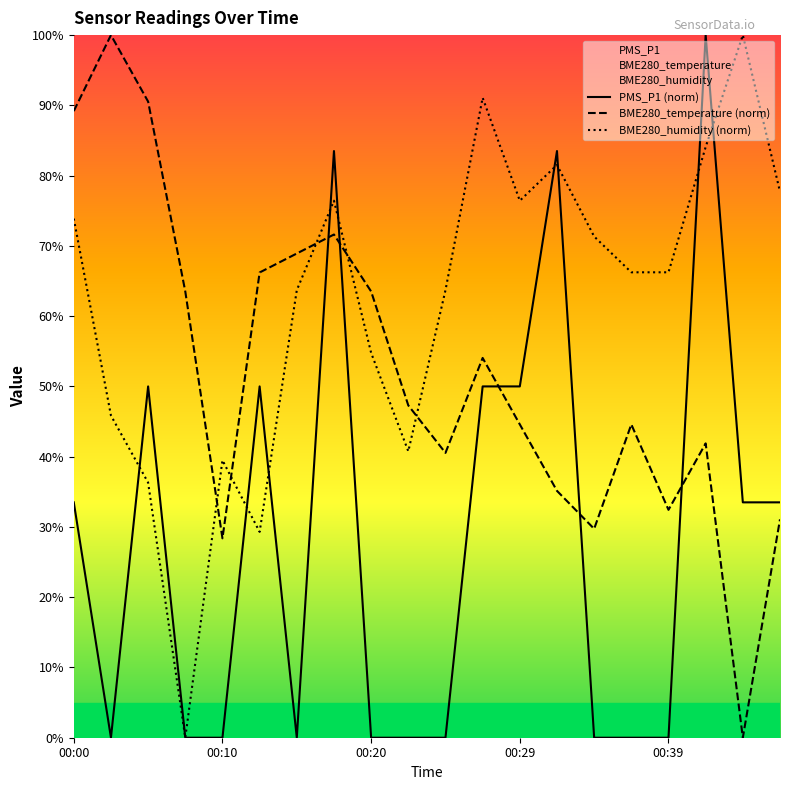

True or false: PMS_P1 (norm) has more than 1 points higher than both neighbors.

True